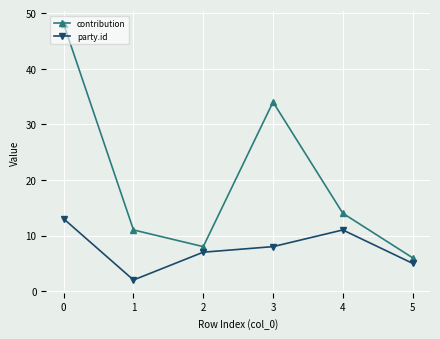

True or false: contribution has a value of 11 at 1.

True